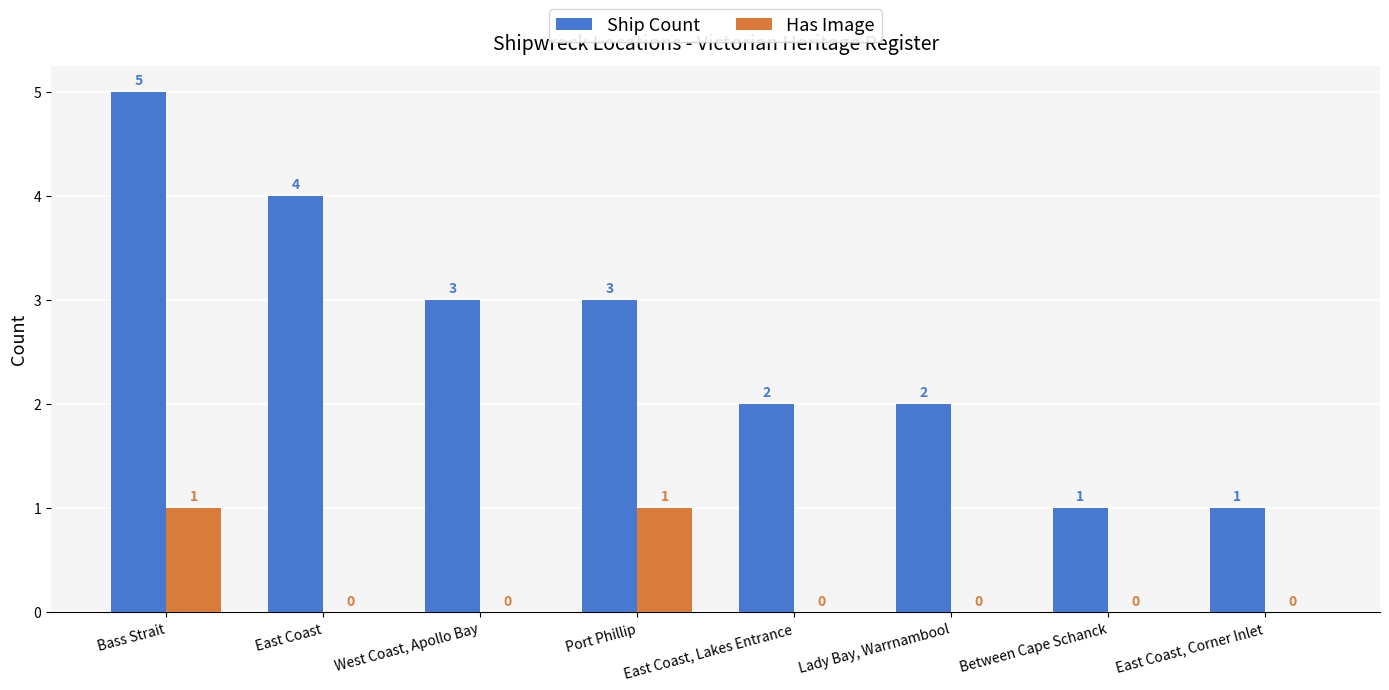

How many Has Image values are between 0 and 1?

8